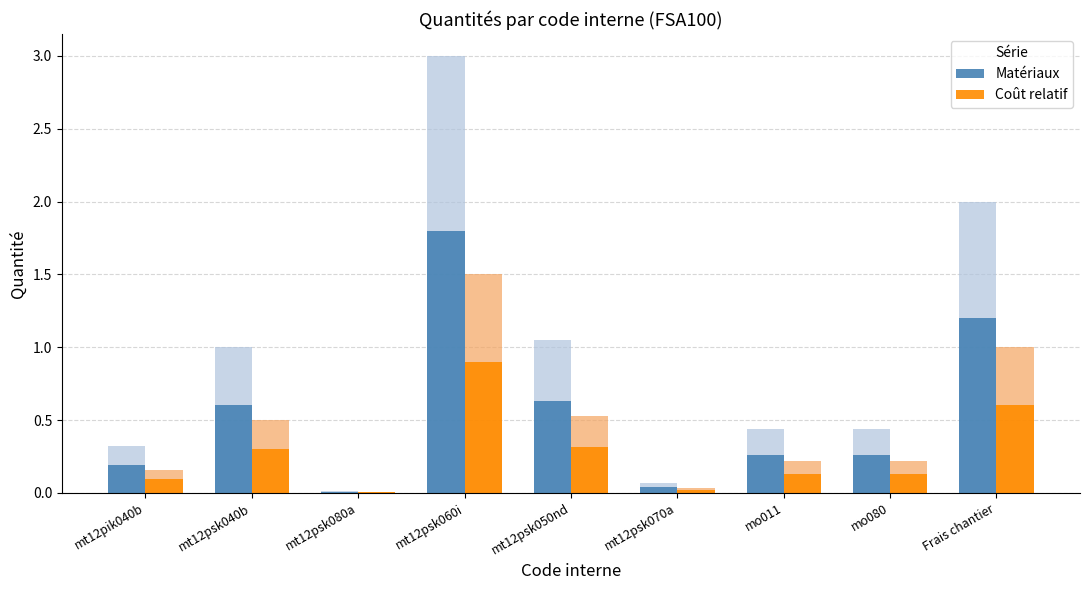

Rank the series at mt12pik040b from highest to lowest value.

Matériaux, Coût relatif